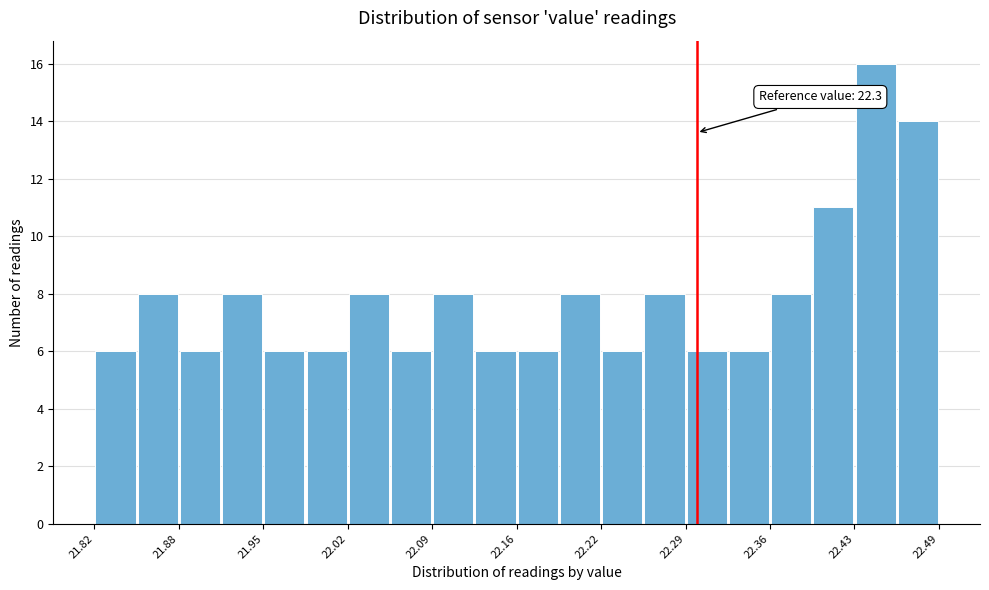

Around what value on the x-axis is the tallest bar? Give the approximate position of its centre, as read against the axis.

22.44